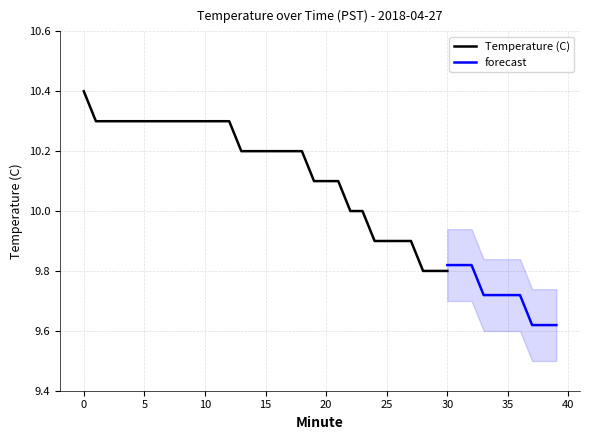

Count the number of categories in the chart.

40